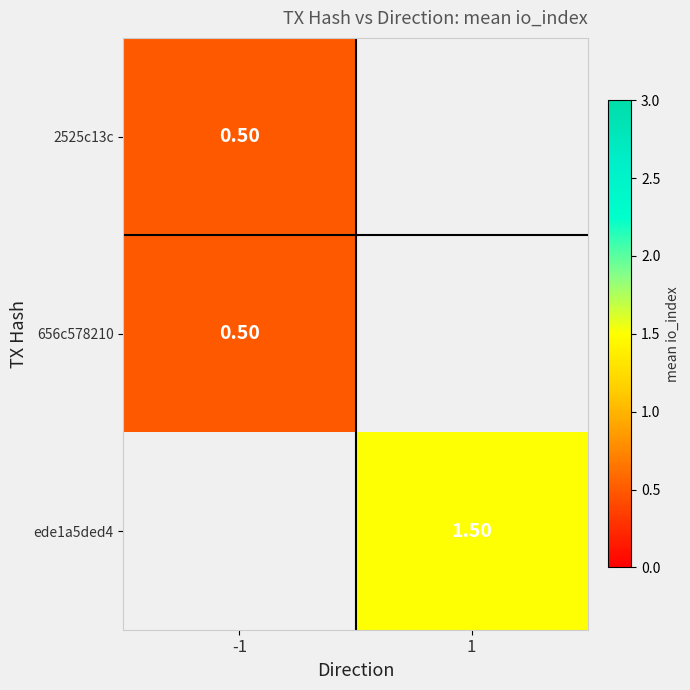

List the labels in order of 656c578210 value, smallest first.

-1, 1